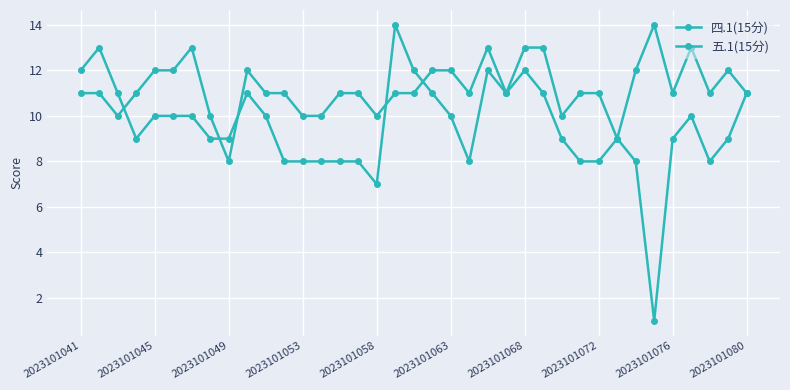

In 五.1(15分), how many points are higher than both neighbors (excluding endpoints)?

6